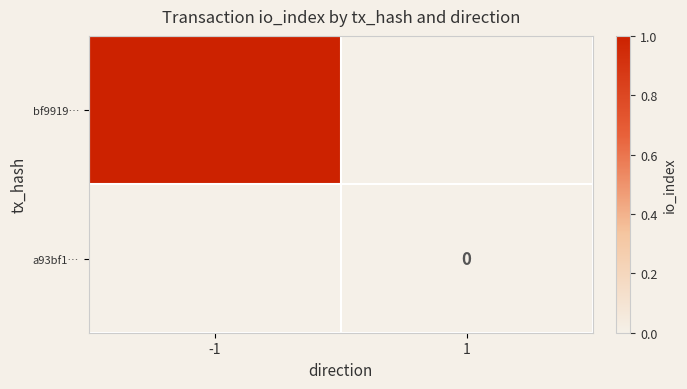

Is it true that bf9919… equals 1 at -1?

True